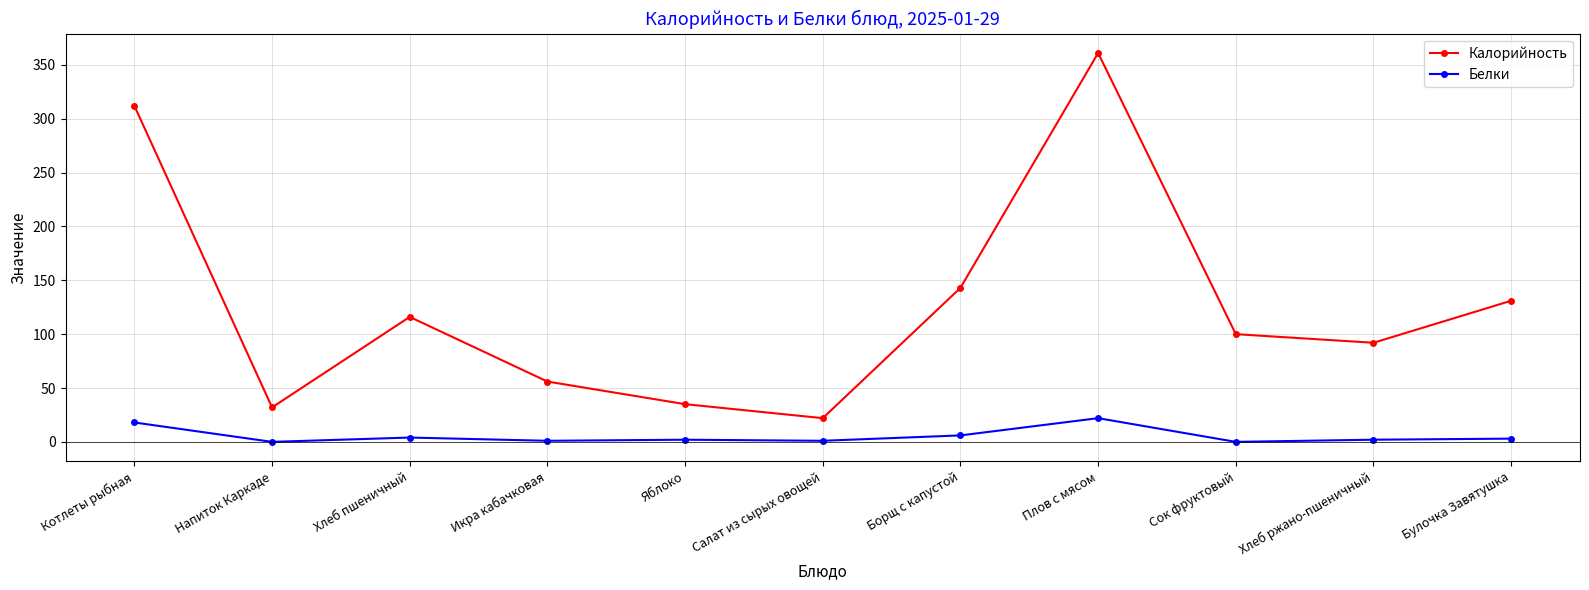

List the series in order of their overall mean, lowest first.

Белки, Калорийность